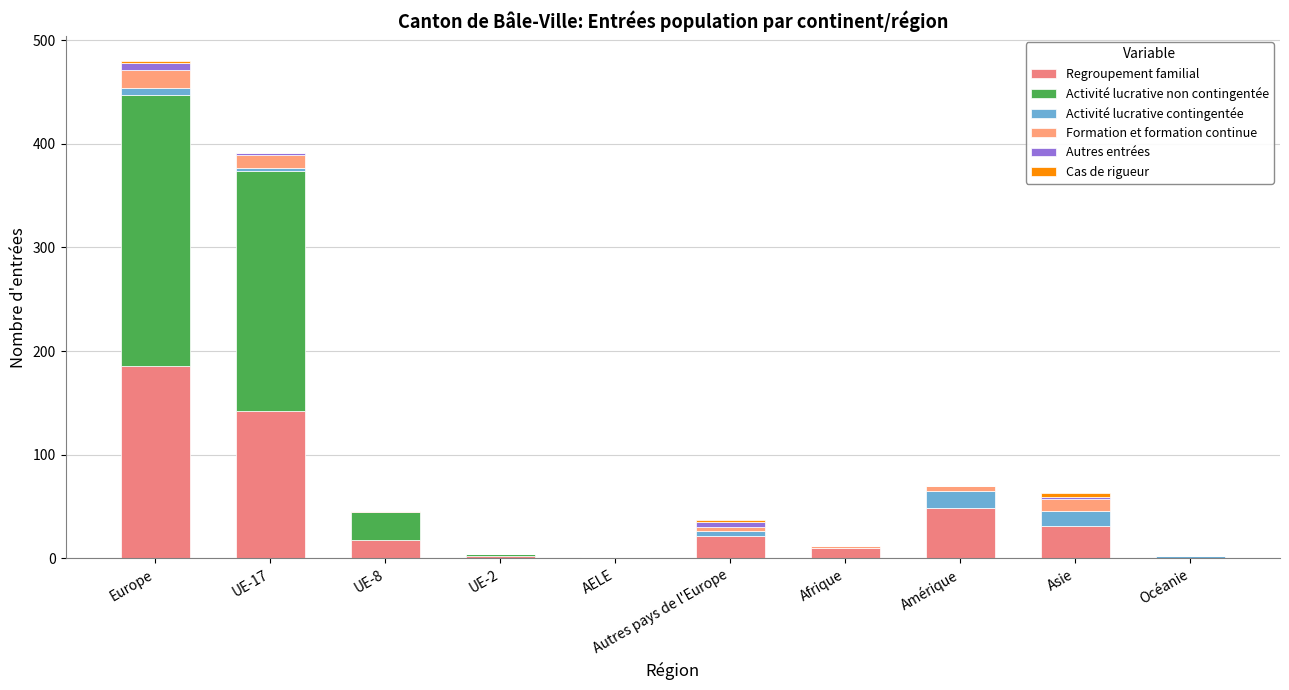

At which label is Formation et formation continue closest to 8?

Amérique